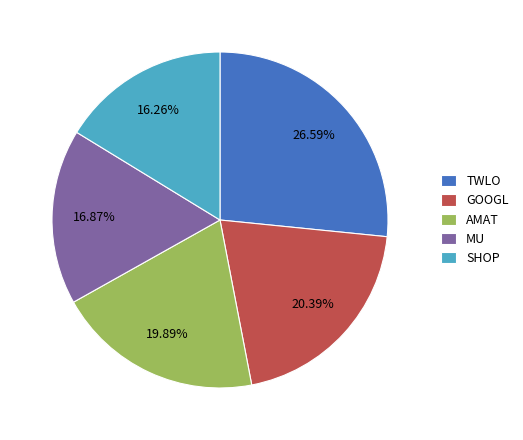

How many slices are in this pie chart?

5